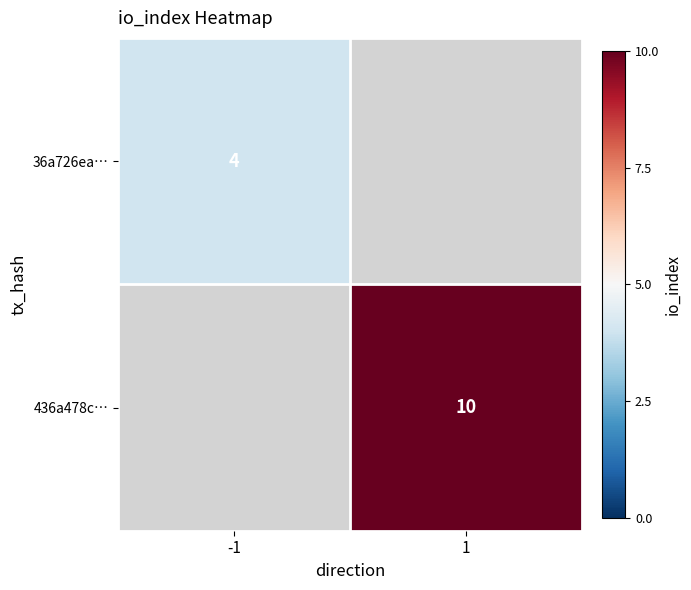

Is it true that 436a478c… equals 15 at 1?

False